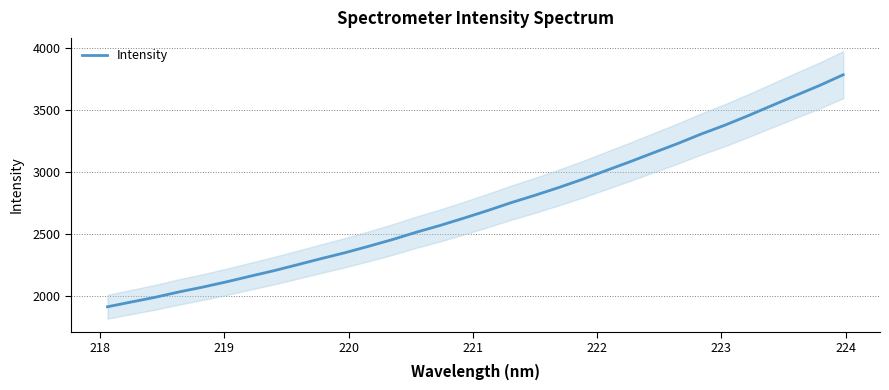

What is the highest value of the Intensity series?

3782.8